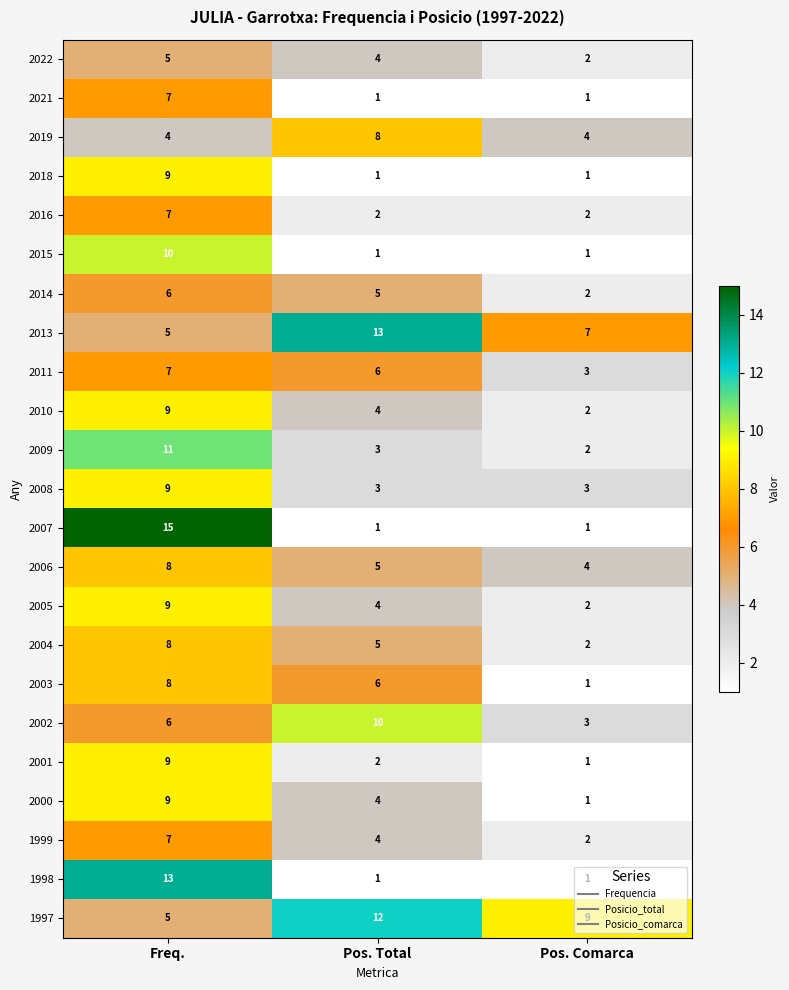

Where is 2014 nearest to the value 4?

Pos. Total